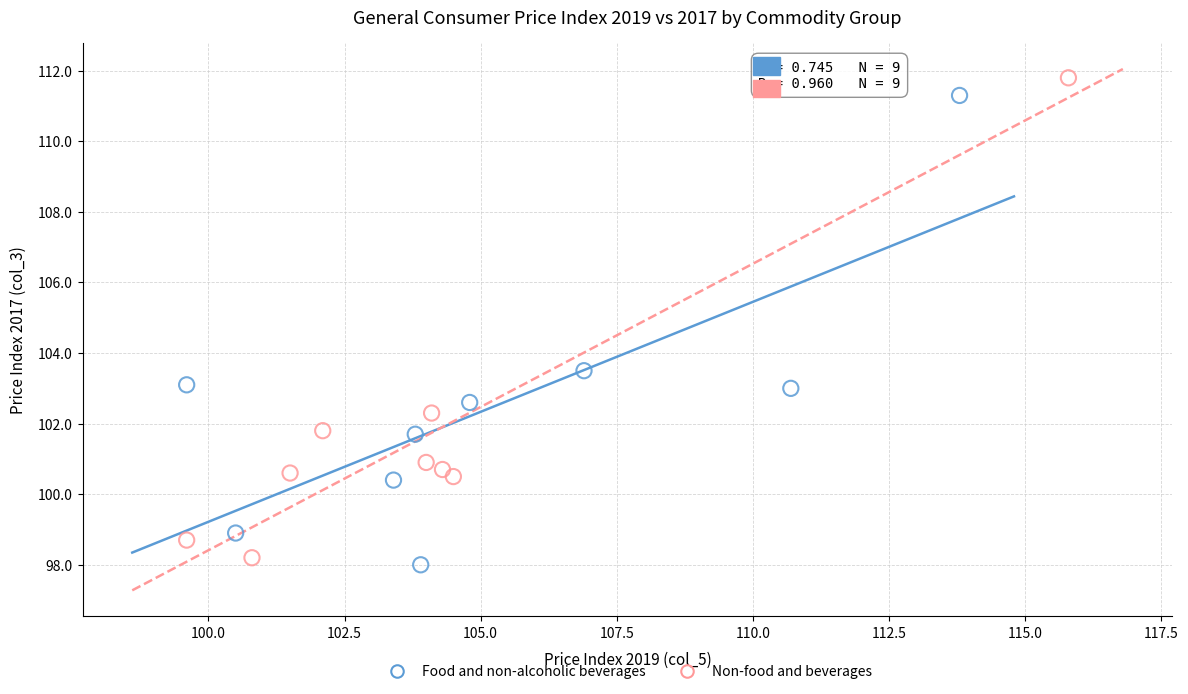

Which series reaches the maximum Y coordinate?

Non-food and beverages